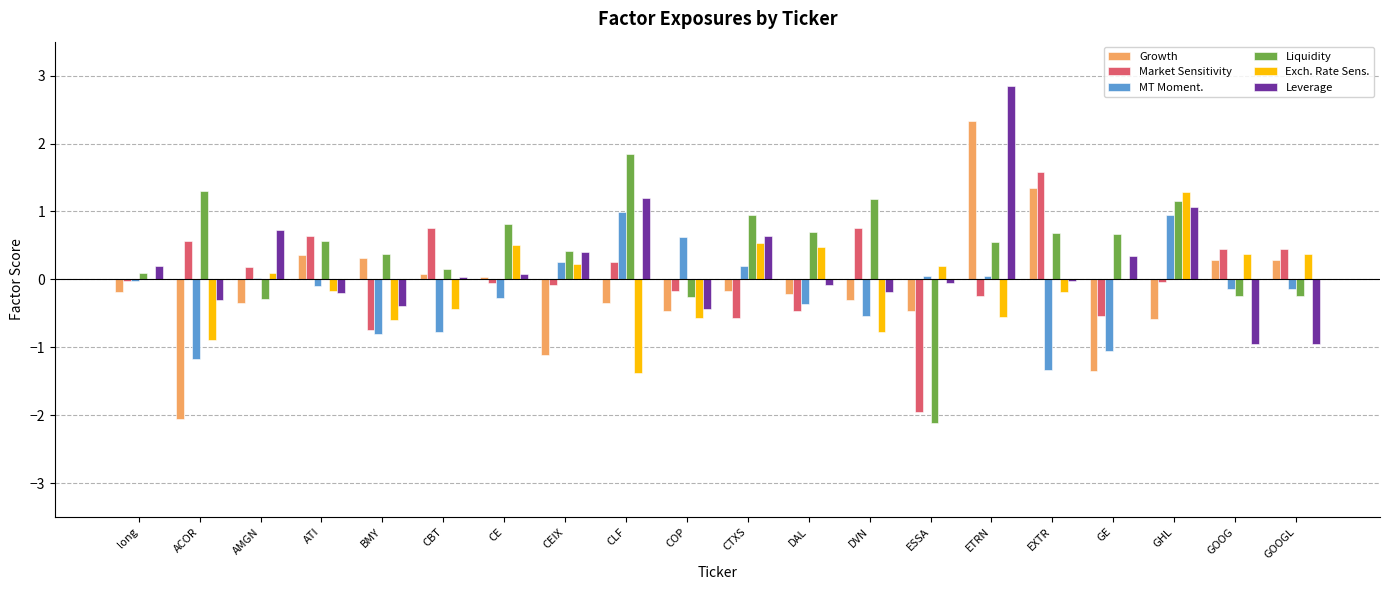

What is the approximate value of Exch. Rate Sens. at CE?

0.5